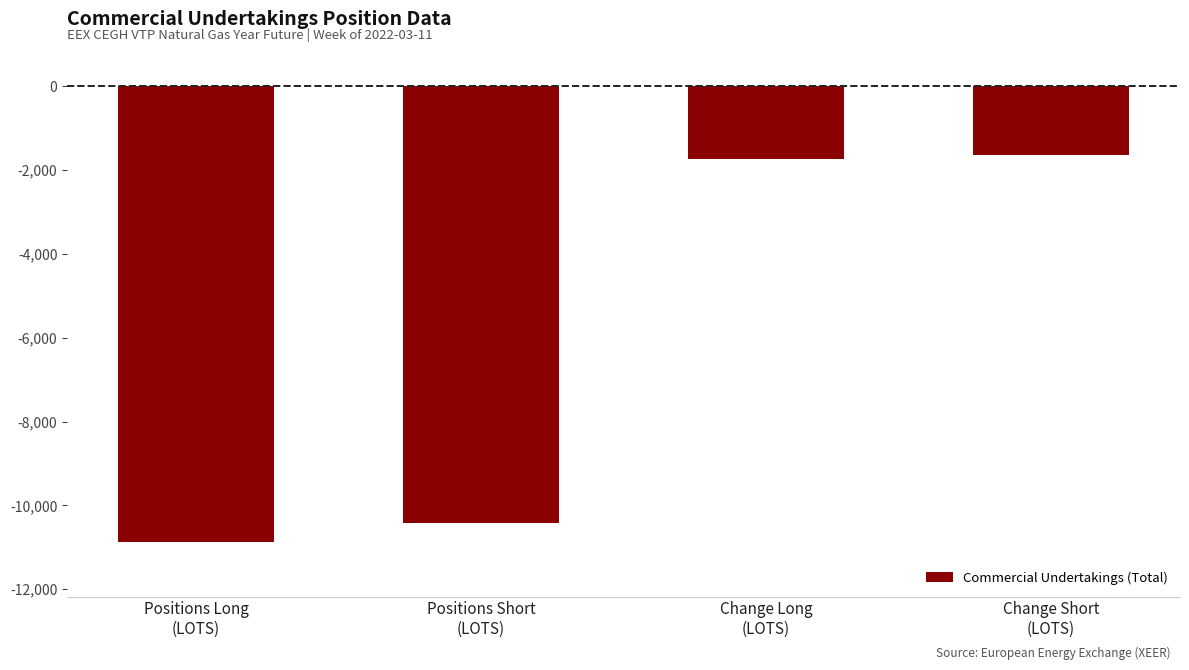

Which label corresponds to the largest value in the chart?

Change Short
(LOTS)